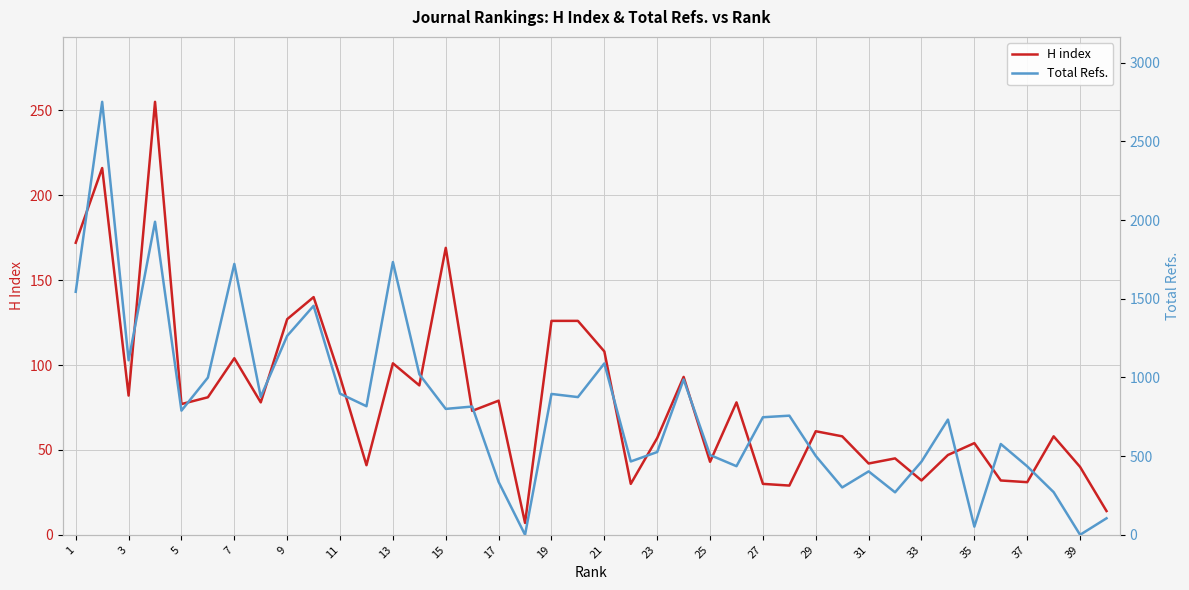

What are all the series names shown in the legend?

H index, Total Refs.